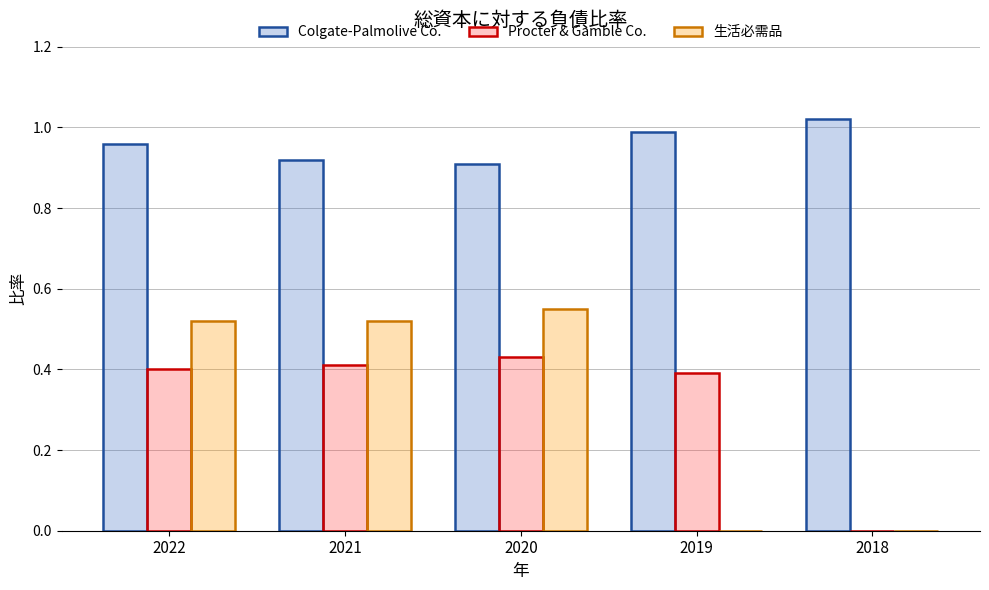

What is the sum of all Procter & Gamble Co. values?

1.6